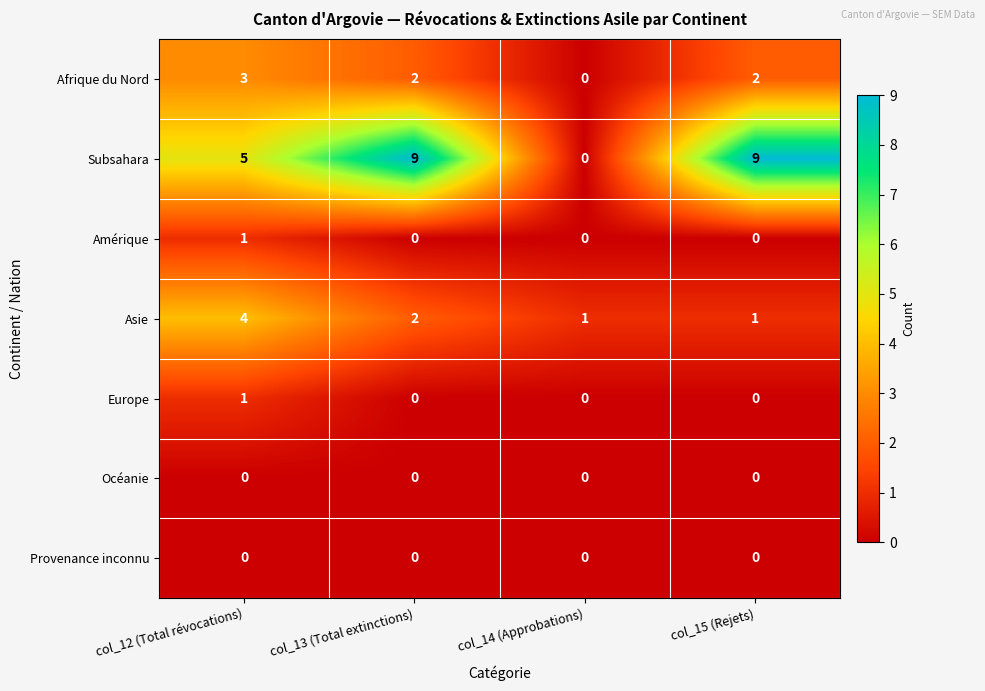

What is the sum of all Afrique du Nord values?

7